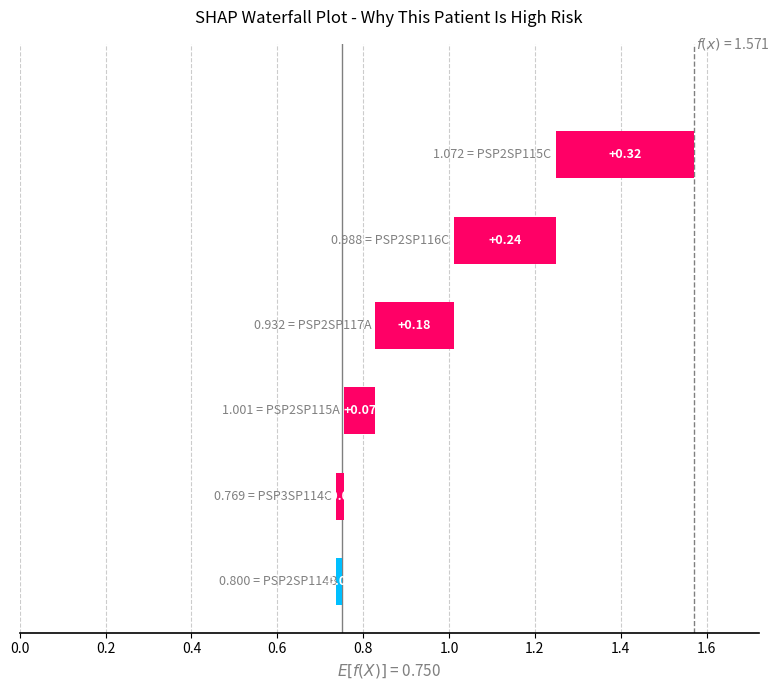

What value does the Median series have at PSP3SP114C?

0.8